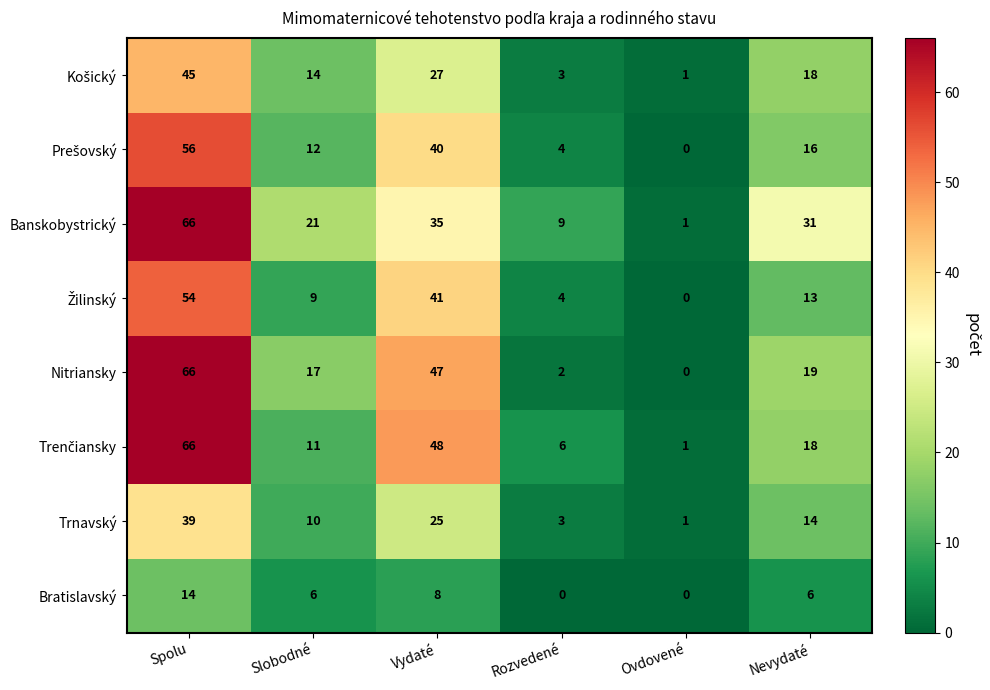

True or false: Nitriansky has a value of 13 at Vydaté.

False